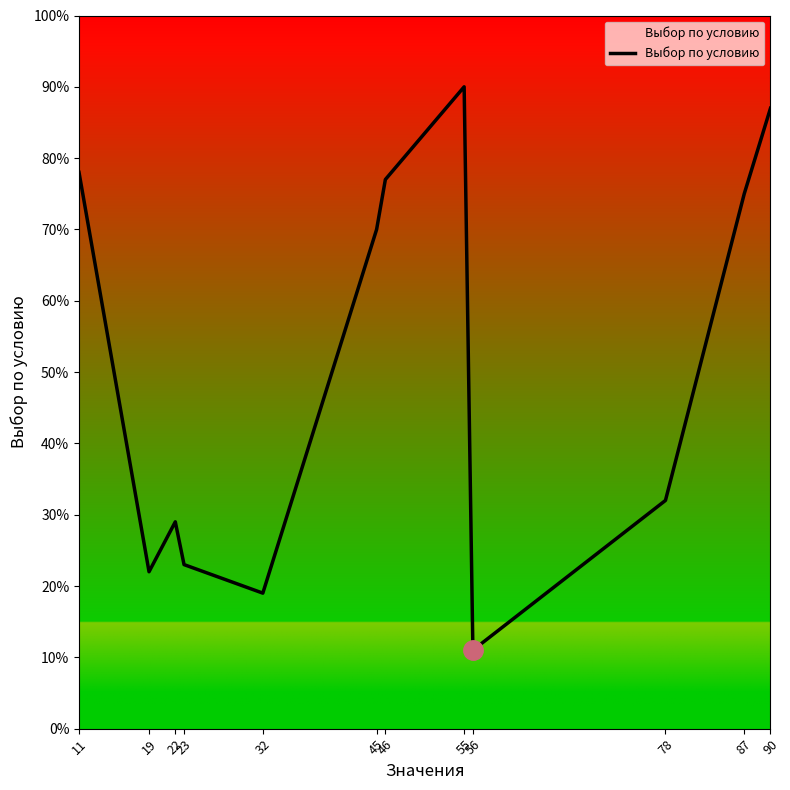

List the labels in order of value, smallest first.

56, 32, 19, 23, 22, 78, 45, 87, 46, 11, 90, 55